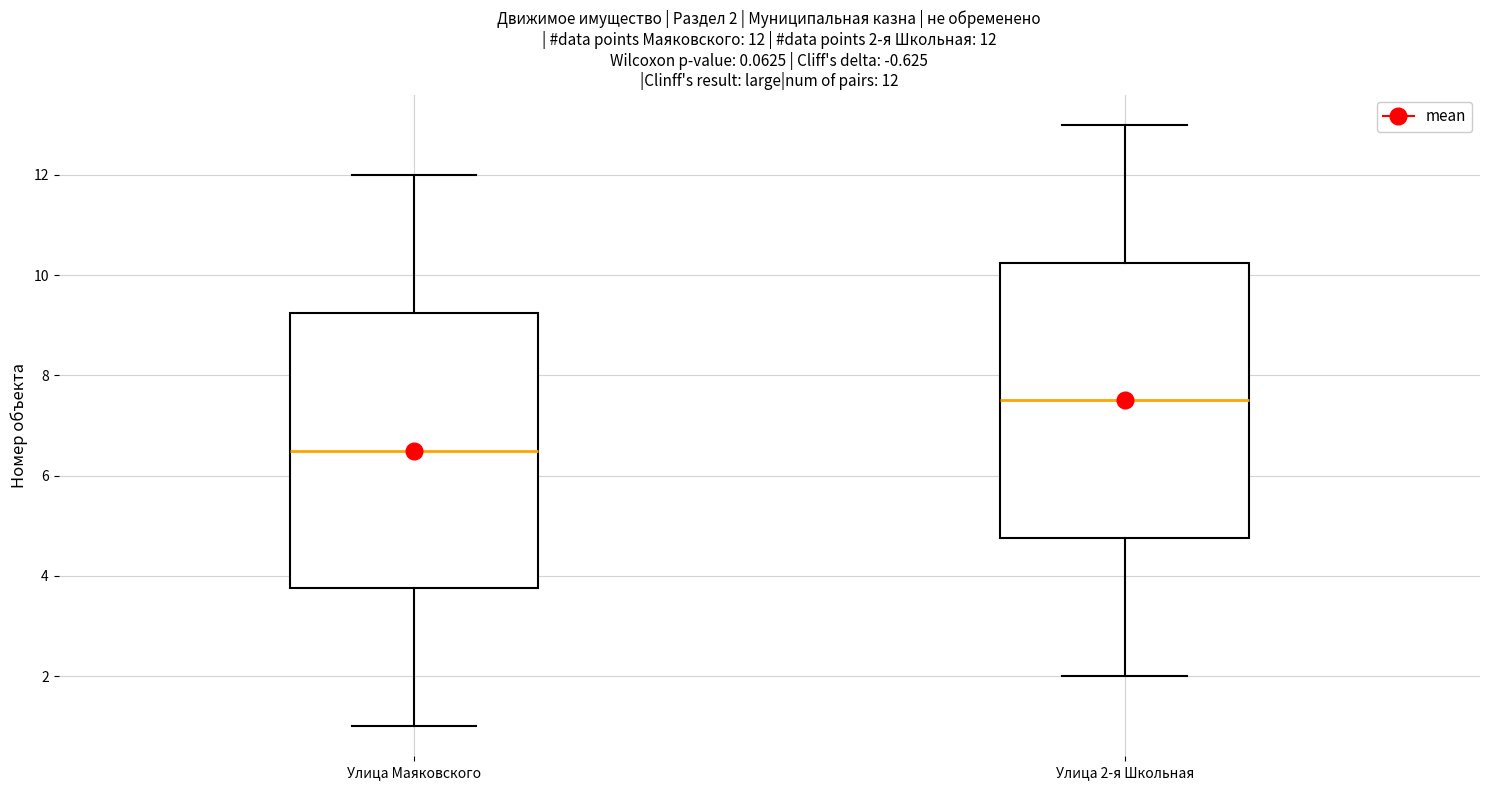

Which box's median line is the highest?

Улица 2-я Школьная